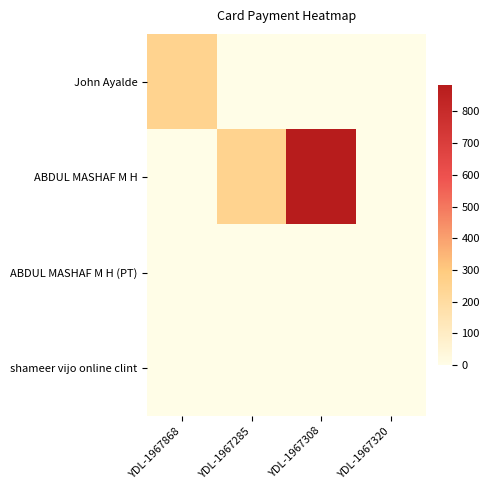

Rank the series at YDL-1967308 from lowest to highest value.

John Ayalde, ABDUL MASHAF M H (PT), shameer vijo online clint, ABDUL MASHAF M H